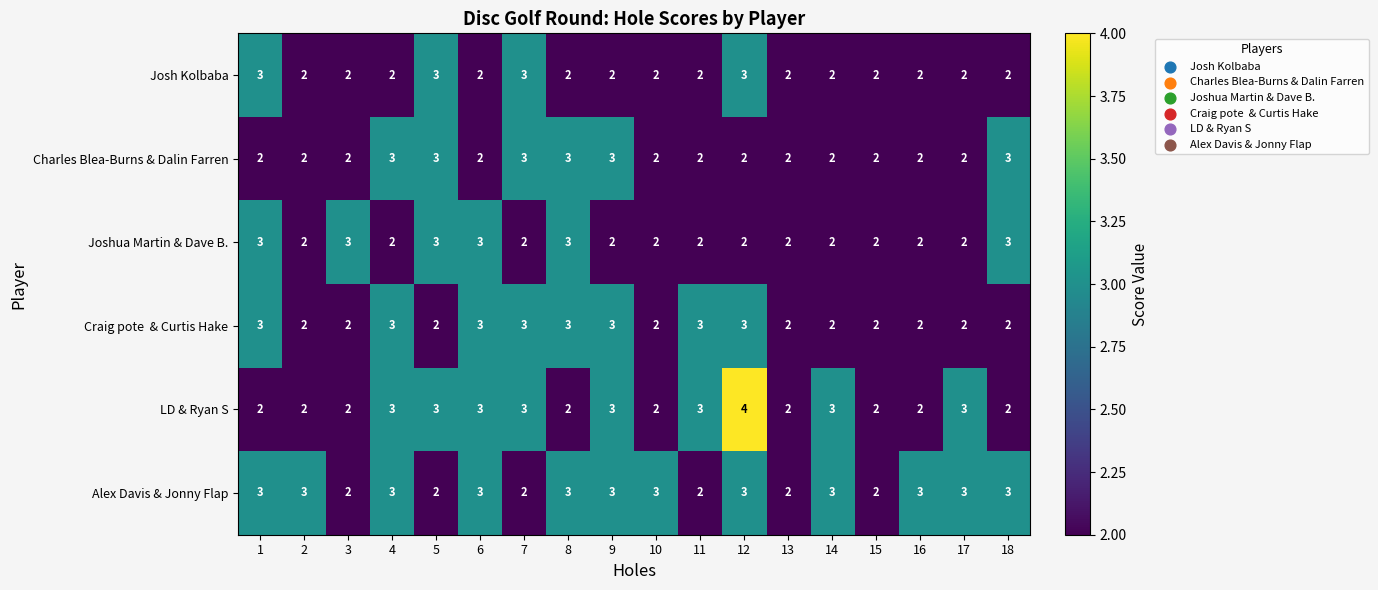

The Charles Blea-Burns & Dalin Farren series shows 2 at 16. True or false?

True